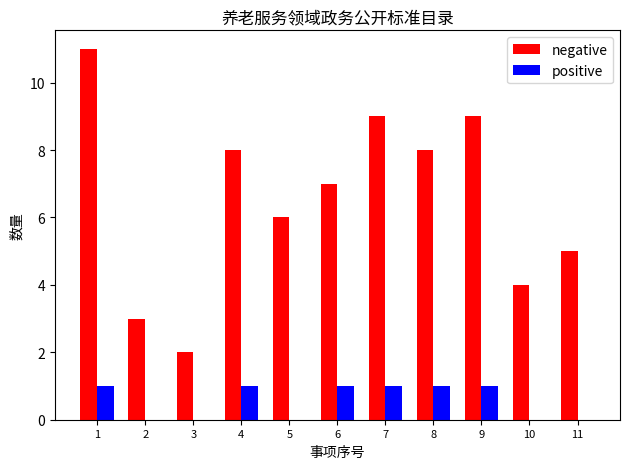

How many positive values are between 0 and 1?

11